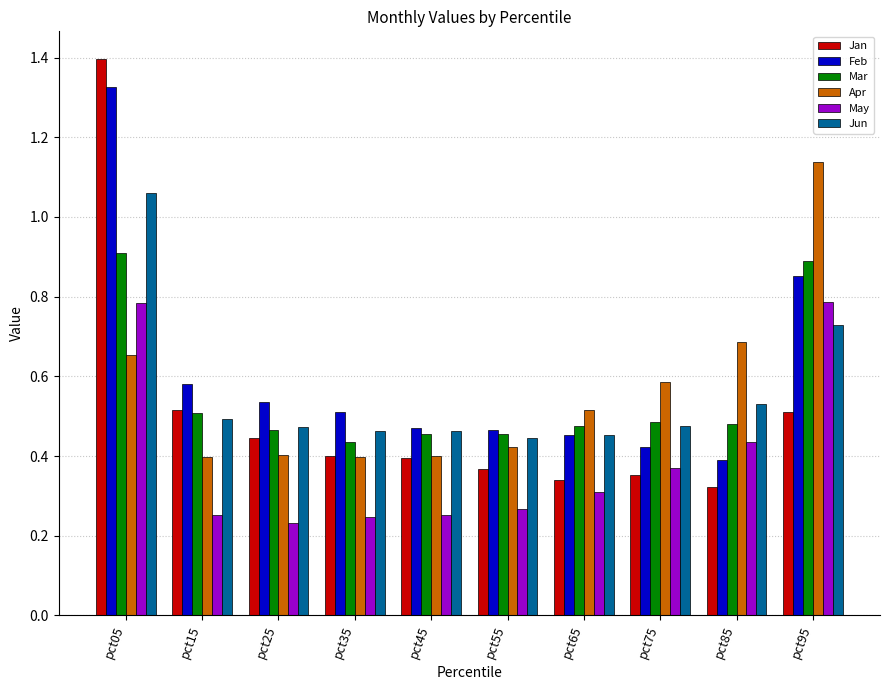

Which series has the largest total across all categories?

Feb